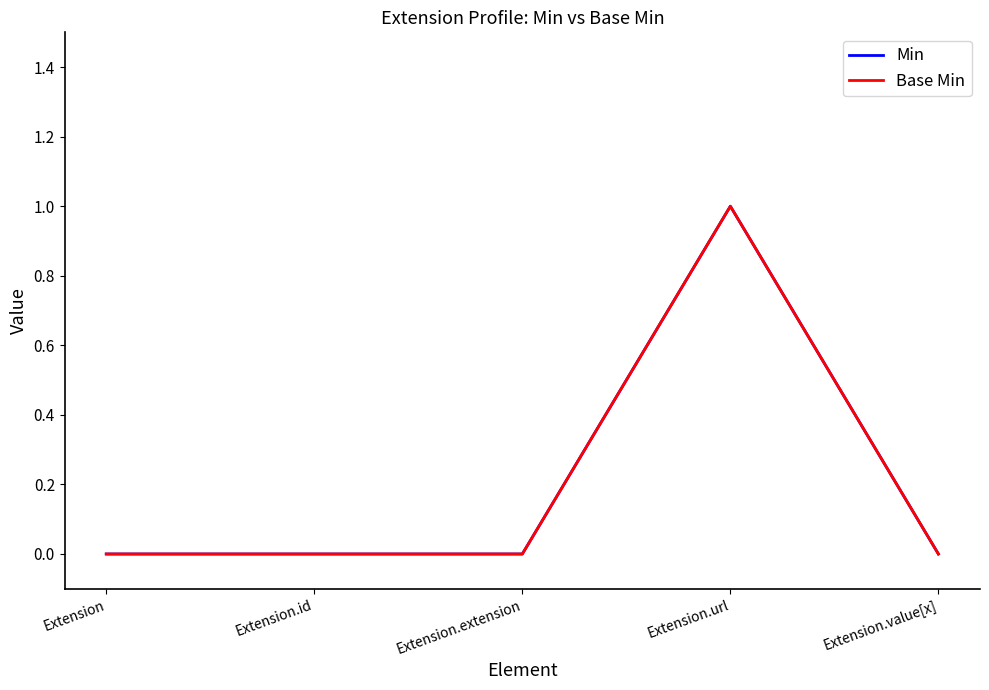

True or false: Min and Base Min intersect in this chart.

False